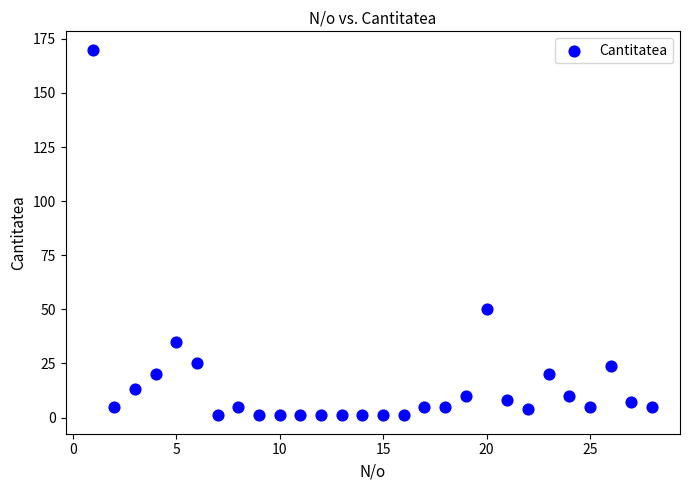

What Y value in the scatter plot is closest to 85?

50